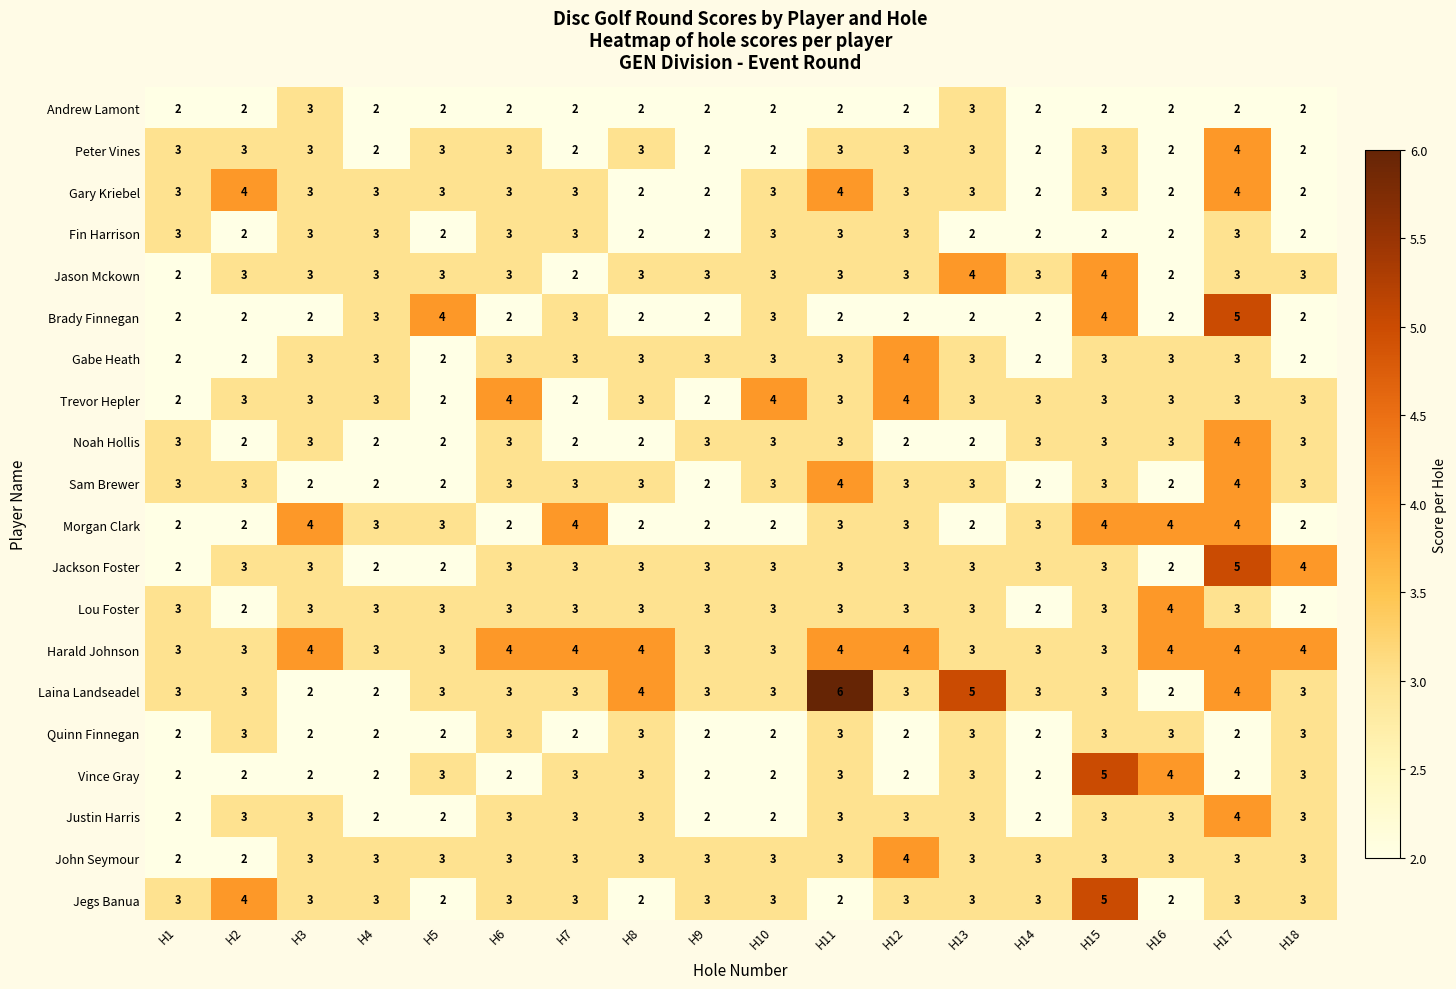

Which series has the widest spread of values?

Laina Landseadel